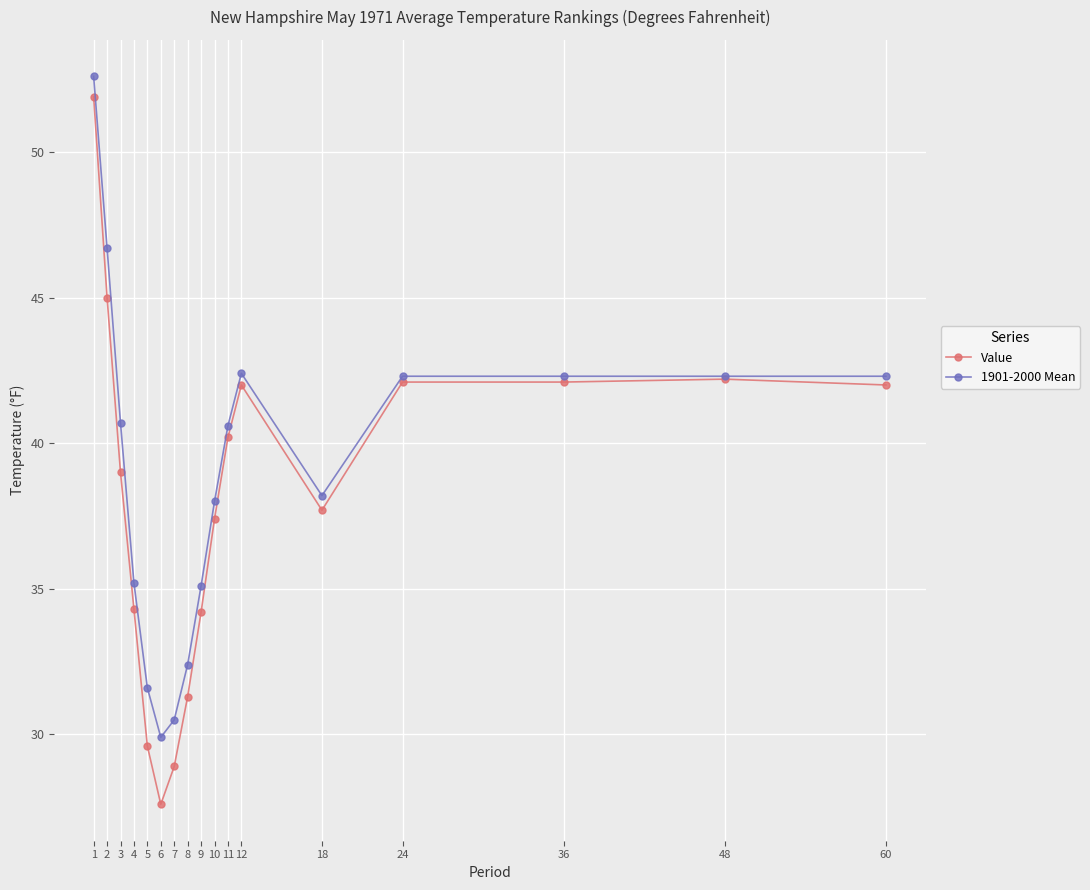

Is it true that 1901-2000 Mean equals 60.7 at 3?

False